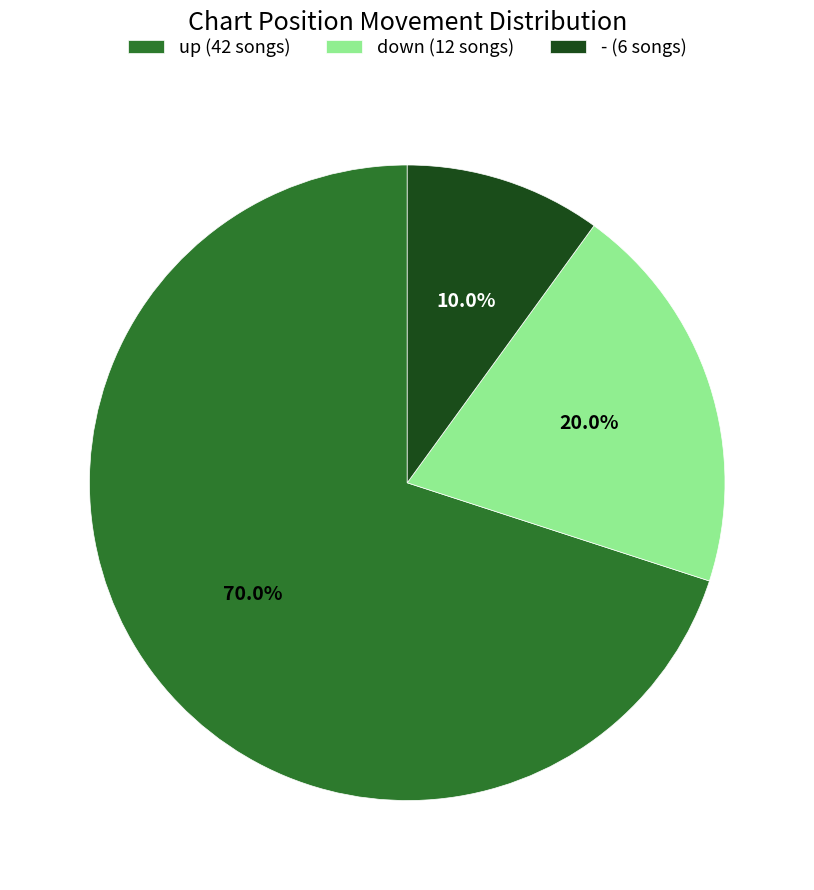

What is the smallest slice in the pie chart?

-